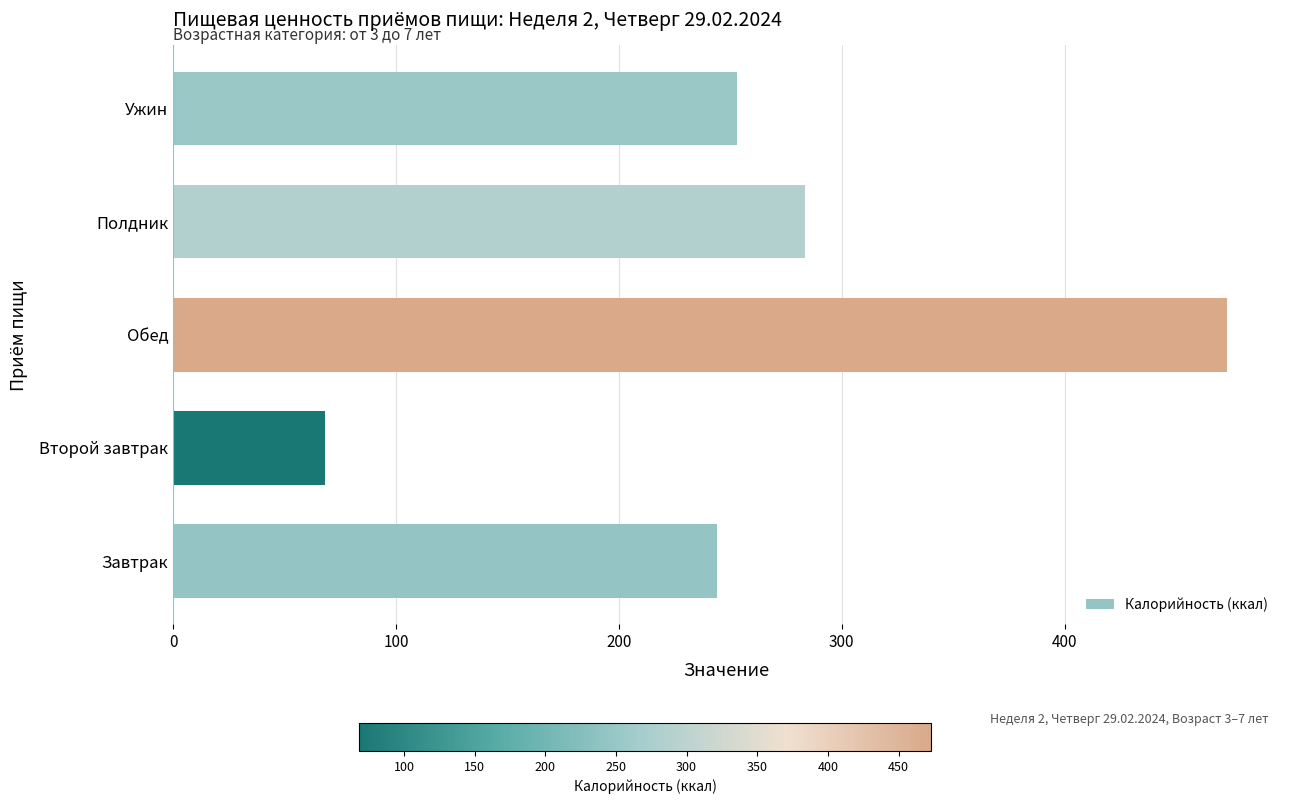

What is the average value?

264.4